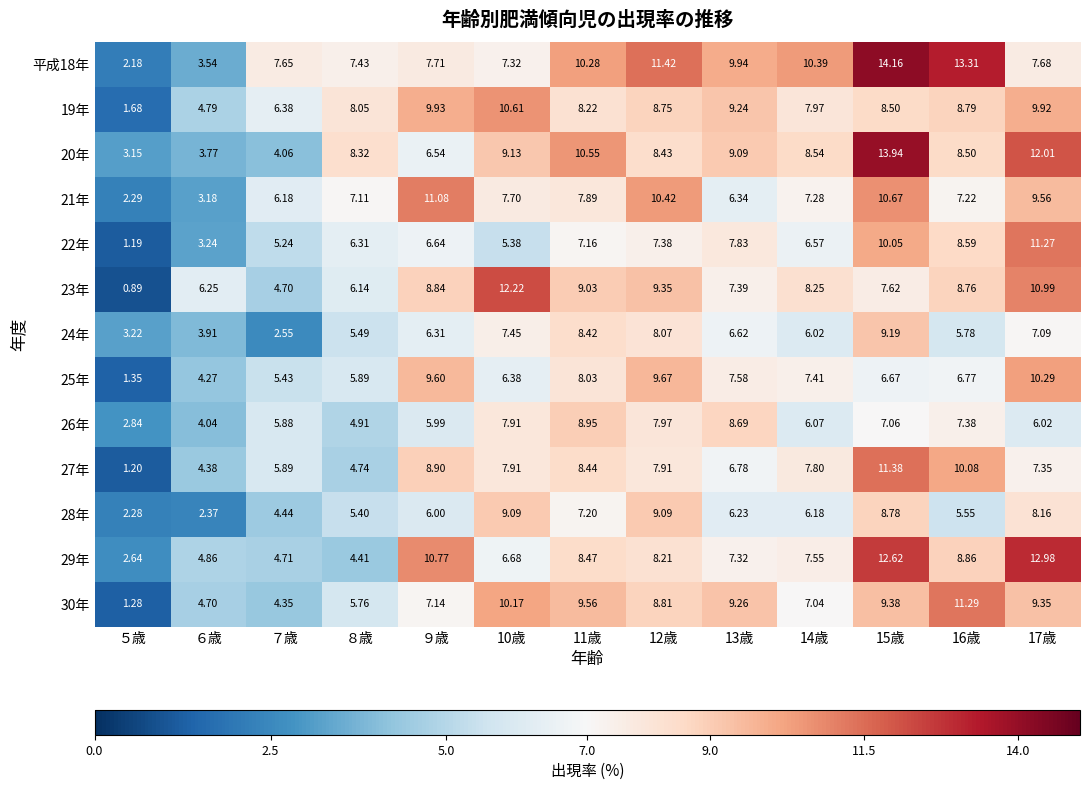

Is the value of 22年 at 12歳 greater than the value of 27年 at 14歳?

No